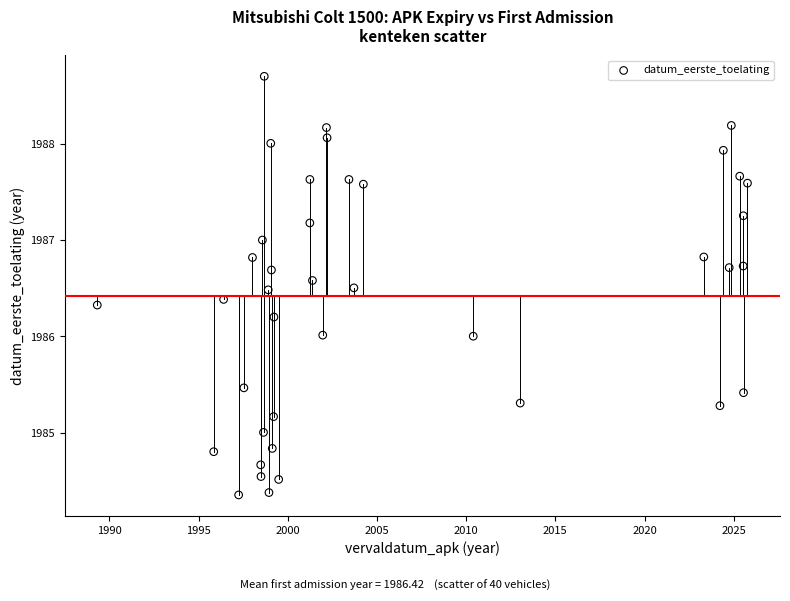

What is the range of X values (max minus min)?

36.4